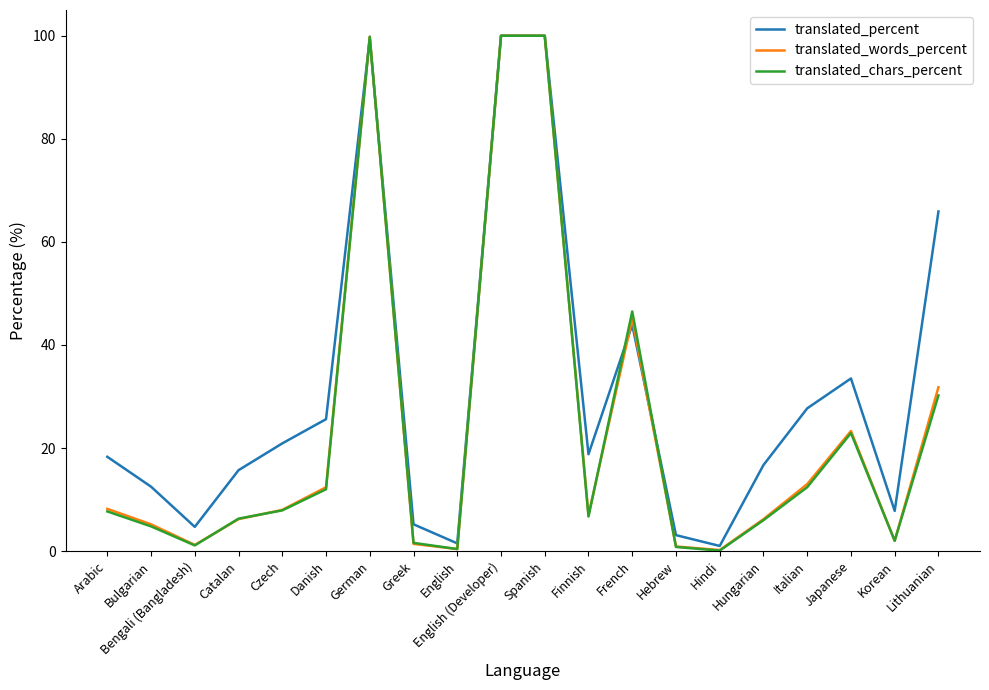

Where is translated_words_percent nearest to the value 50?

French